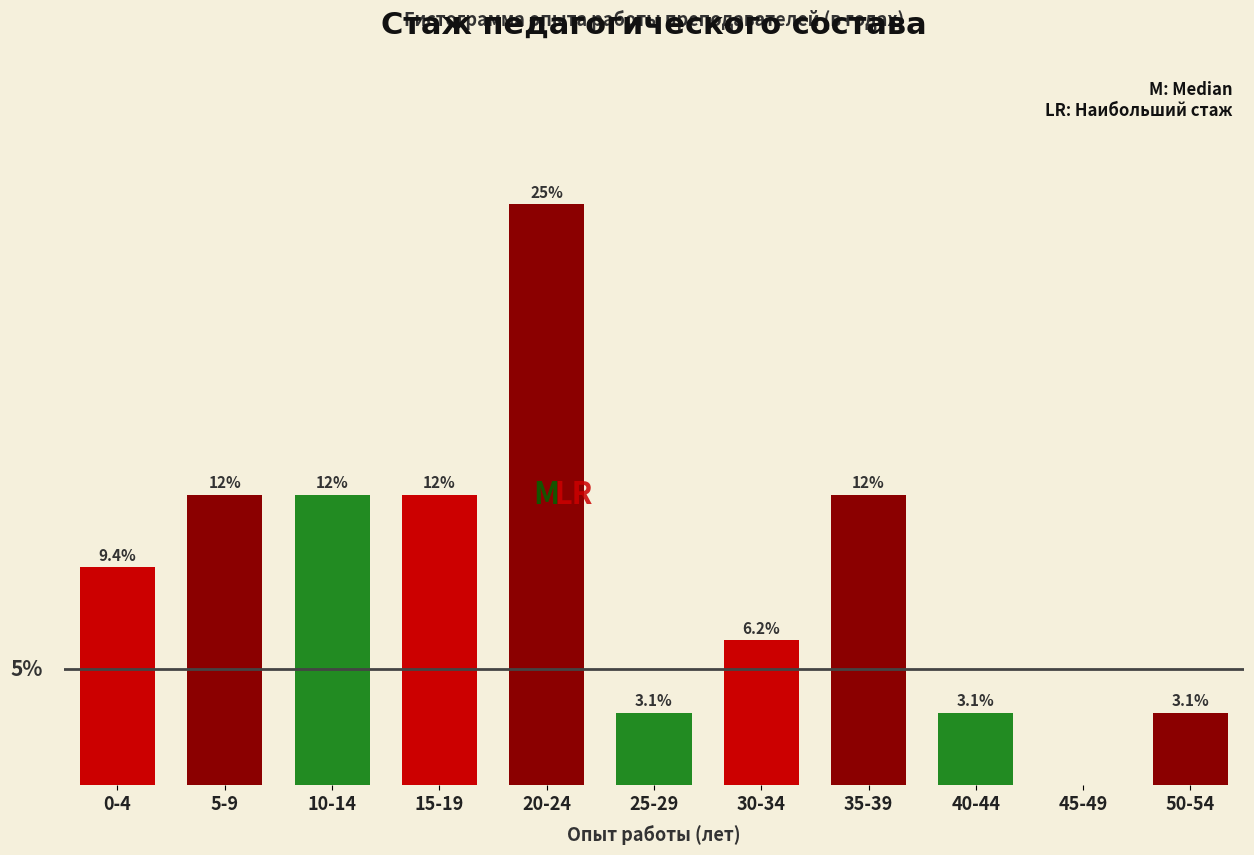

Which category has the highest value across all series?

20-24